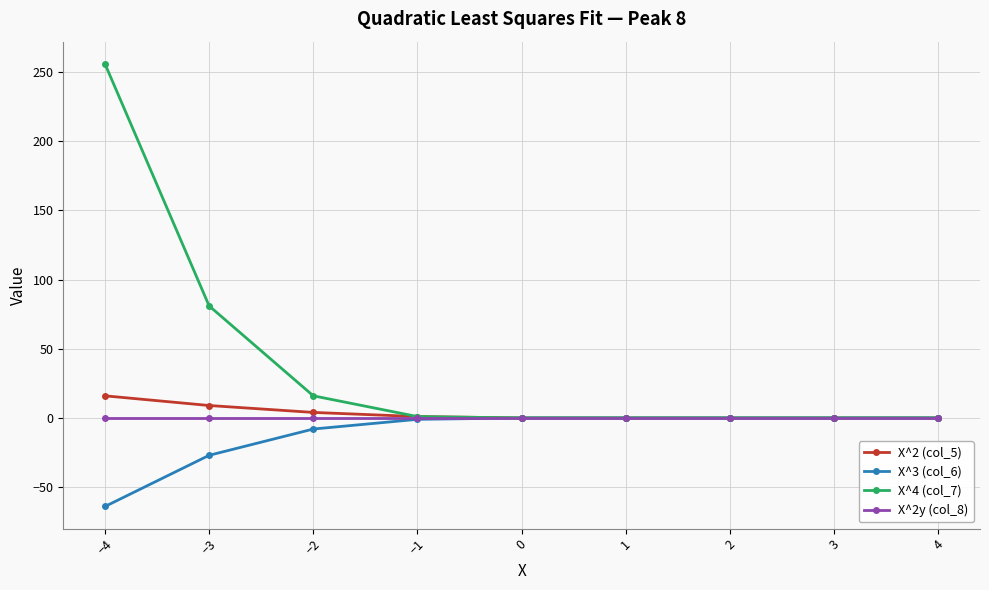

Which series changed the most between −3 and 1?

X^4 (col_7)